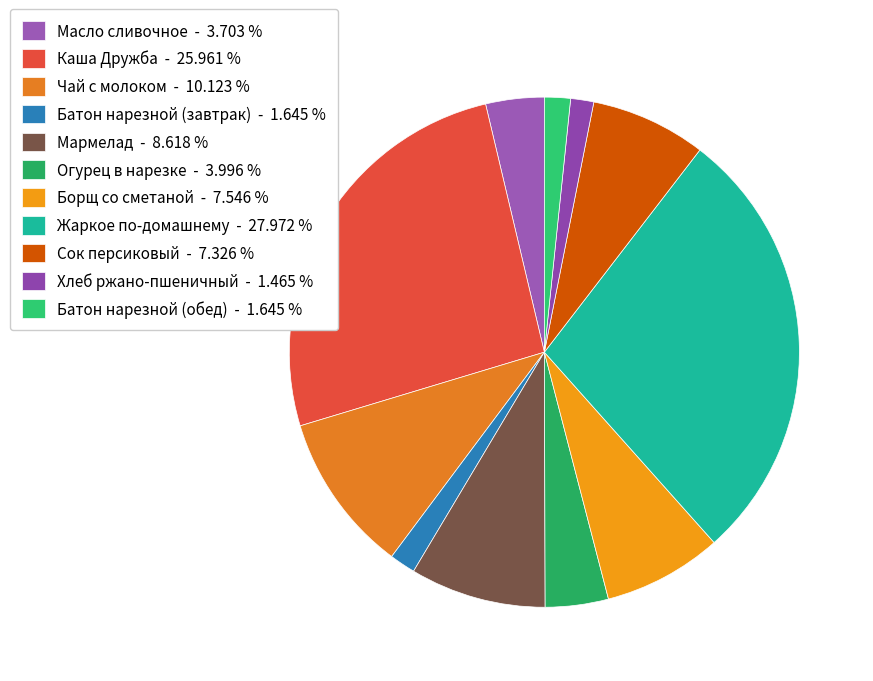

How many slices are in this pie chart?

11